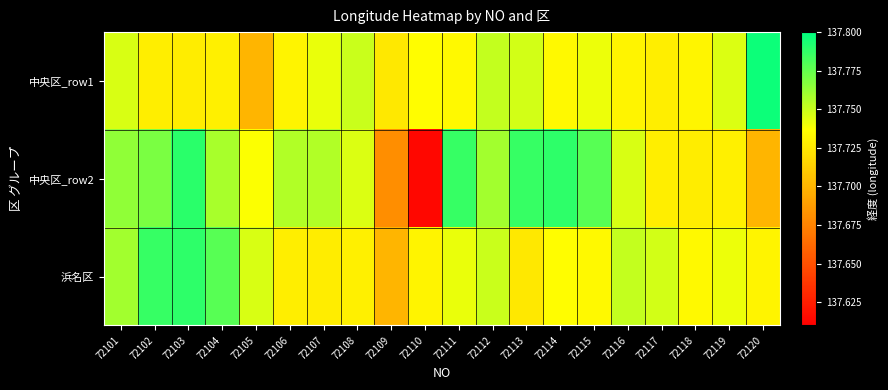

What is the minimum value shown in the chart?

137.6